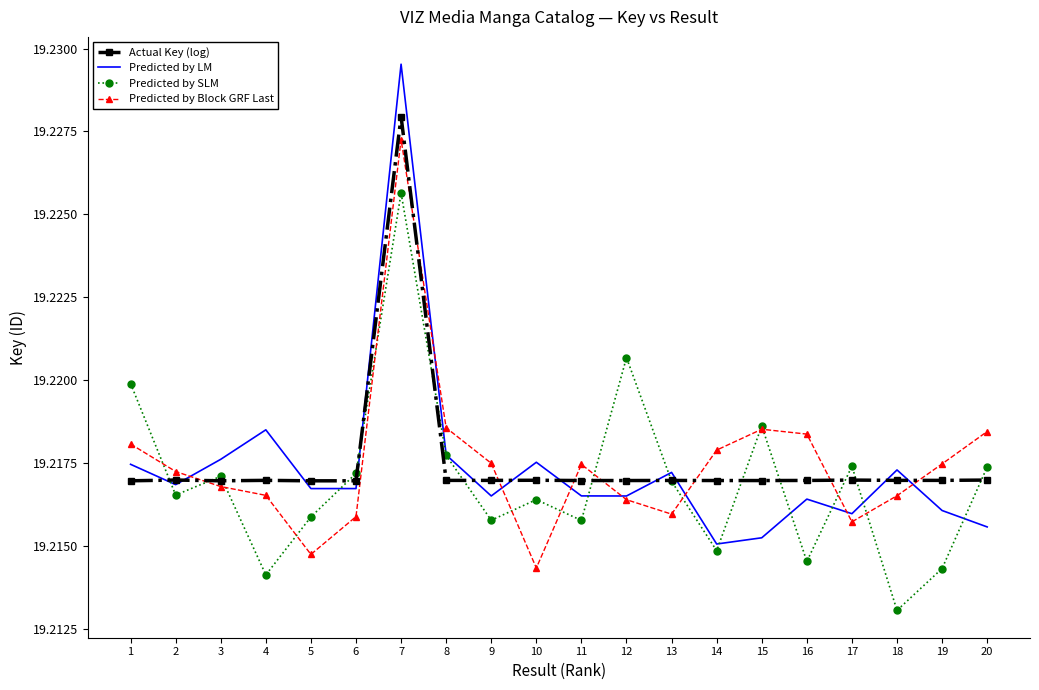

True or false: Predicted by Block GRF Last has more than 2 interior local peaks.

True